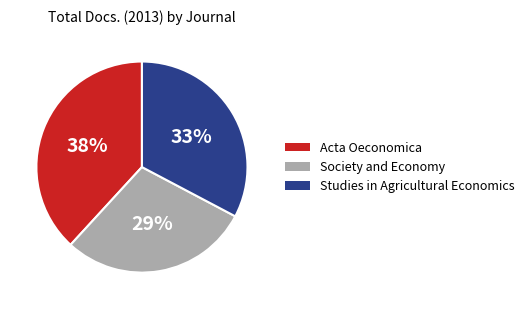

Is Acta Oeconomica the majority of the pie?

No